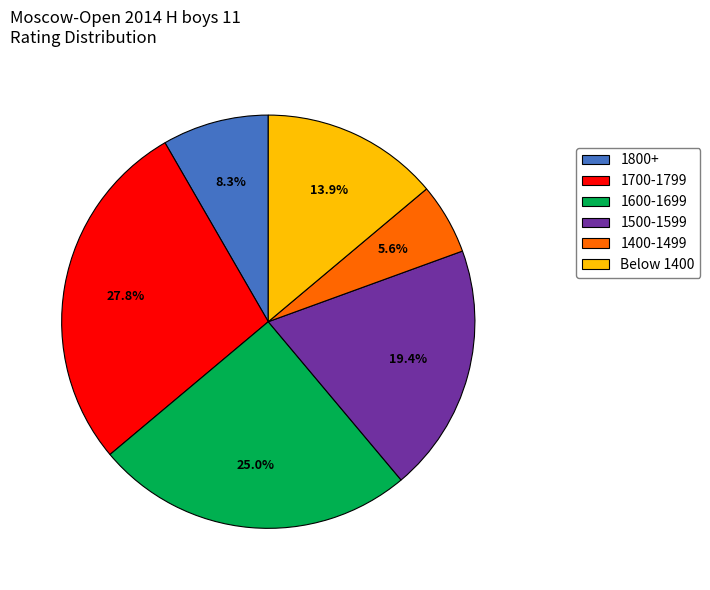

How many segments does this pie chart have?

6